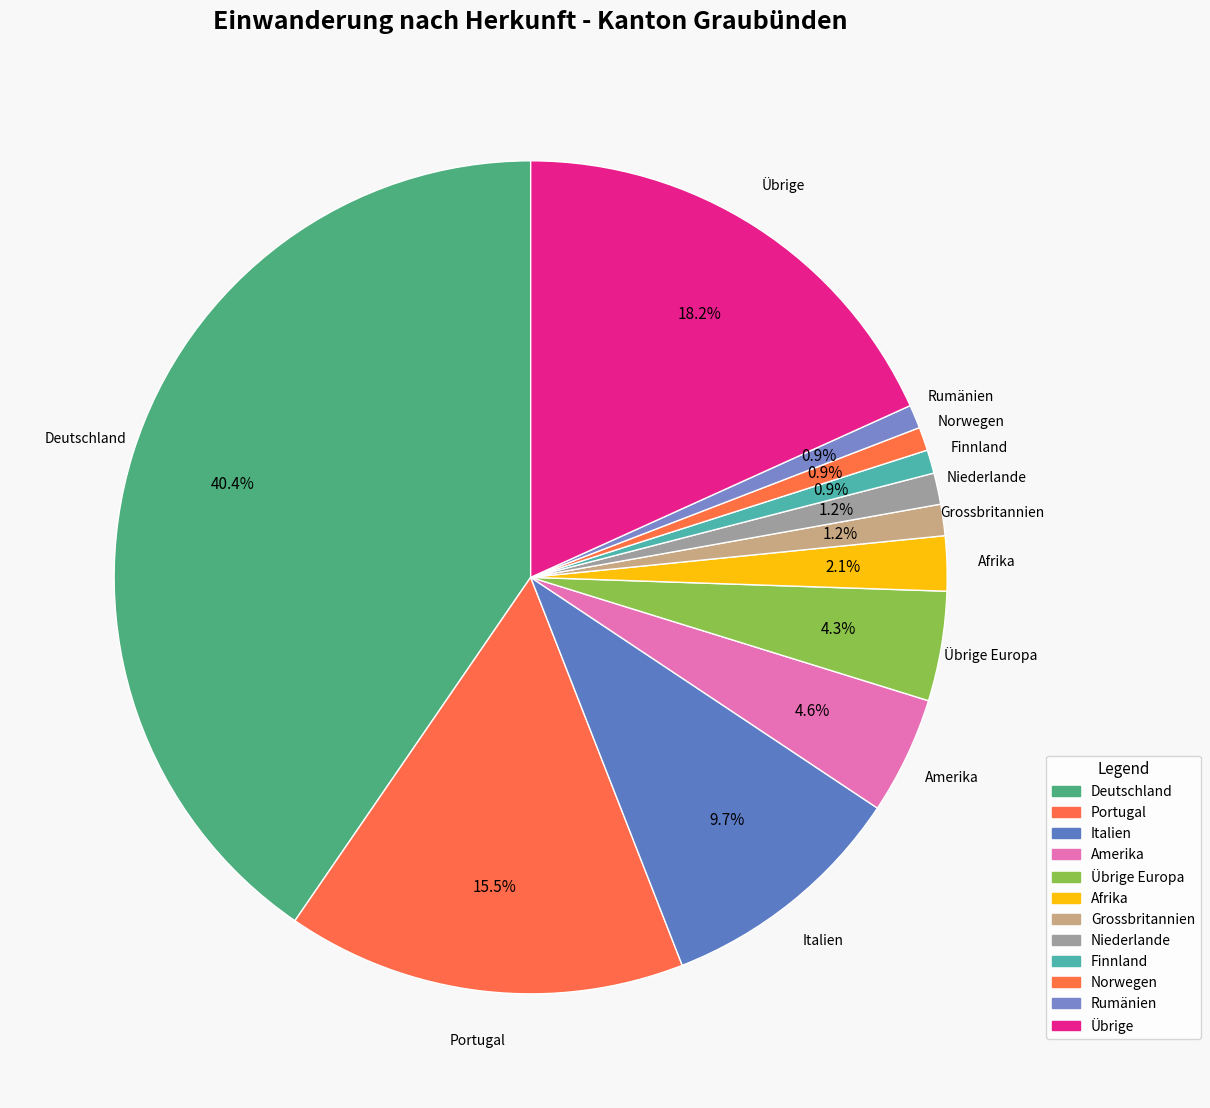

How much of the chart is everything except Norwegen?

99.1%